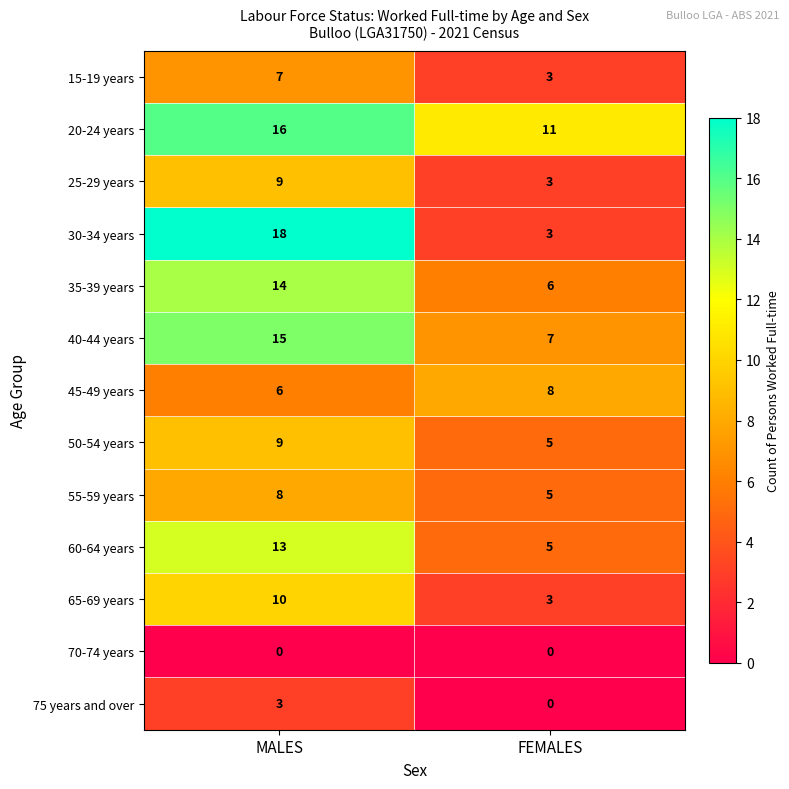

Reading right to left, transcribe all the data shown in this chart.

15-19 years: FEMALES=3	MALES=7
20-24 years: FEMALES=11	MALES=16
25-29 years: FEMALES=3	MALES=9
30-34 years: FEMALES=3	MALES=18
35-39 years: FEMALES=6	MALES=14
40-44 years: FEMALES=7	MALES=15
45-49 years: FEMALES=8	MALES=6
50-54 years: FEMALES=5	MALES=9
55-59 years: FEMALES=5	MALES=8
60-64 years: FEMALES=5	MALES=13
65-69 years: FEMALES=3	MALES=10
70-74 years: FEMALES=0	MALES=0
75 years and over: FEMALES=0	MALES=3